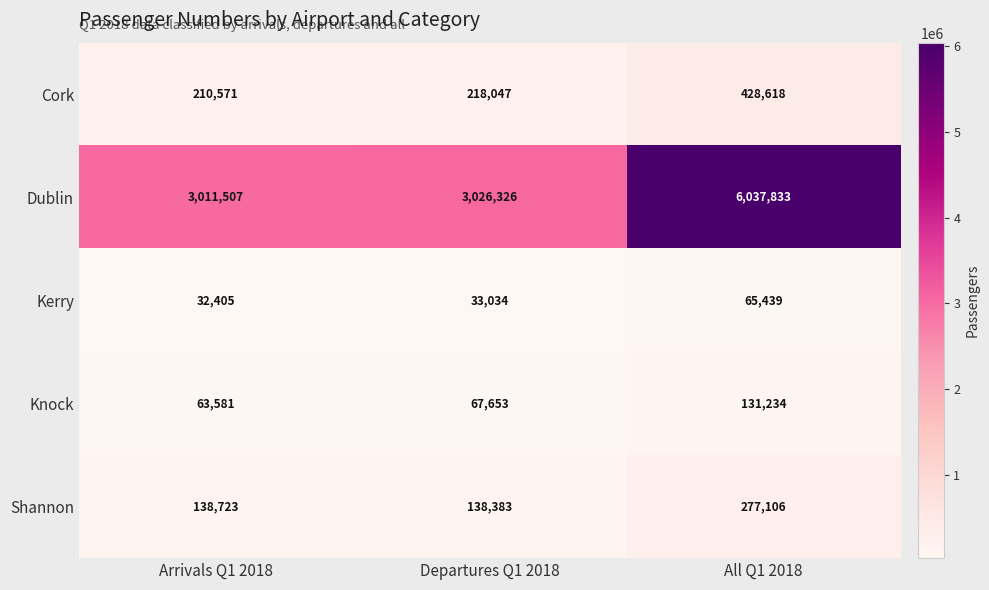

How many distinct data groups are displayed?

5